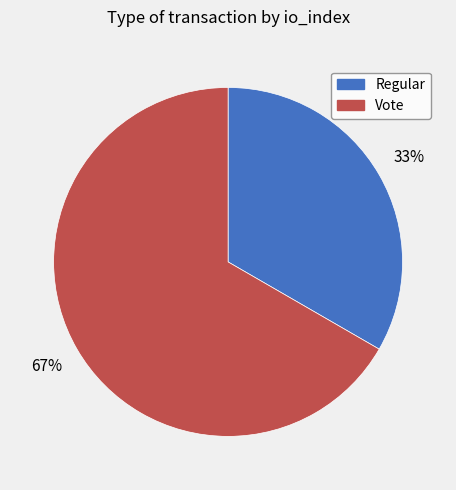

To the nearest percent, what is the combined percentage of Regular and Vote?

100%